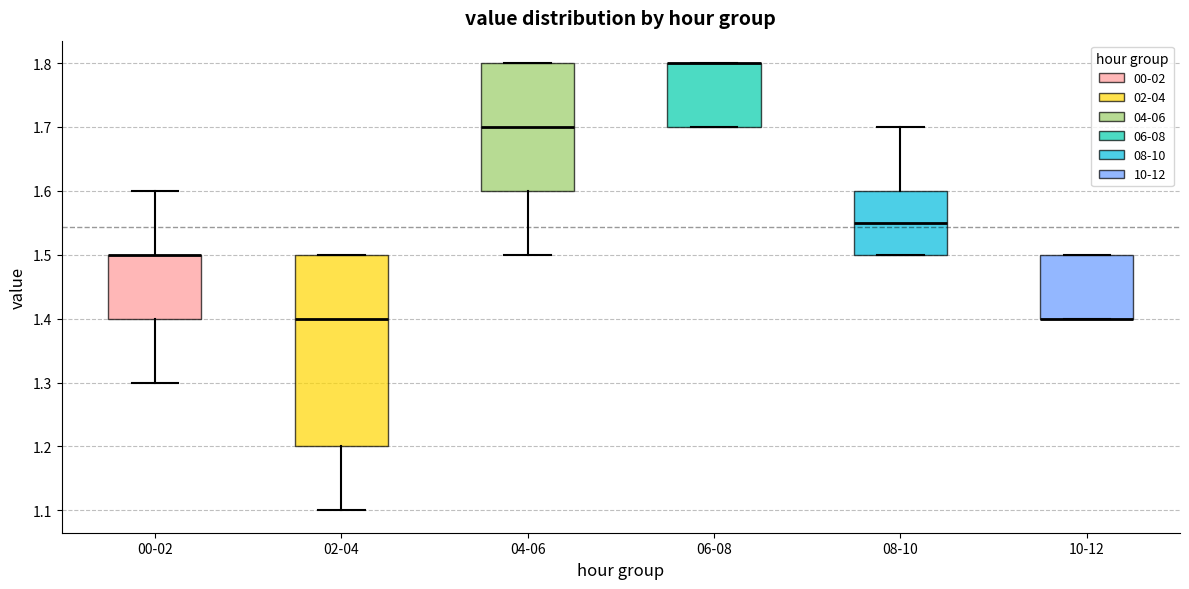

Reading left to right, read every box against the y-axis: the position of its median line, the range the box covers, and the ends of its whiskers. The values are not printed on the chart, so give them approximately, as read against the axis.

00-02: median 1.50 (drawn on the box's upper edge), box 1.40 to 1.50, whiskers 1.30 to 1.60
02-04: median 1.40, box 1.20 to 1.50, whiskers 1.10 to 1.50
04-06: median 1.70, box 1.60 to 1.80, whiskers 1.50 to 1.80
06-08: median 1.80 (drawn on the box's upper edge), box 1.70 to 1.80, whiskers 1.70 to 1.80
08-10: median 1.55, box 1.50 to 1.60, whiskers 1.50 to 1.70
10-12: median 1.40 (drawn on the box's lower edge), box 1.40 to 1.50, whiskers 1.40 to 1.50